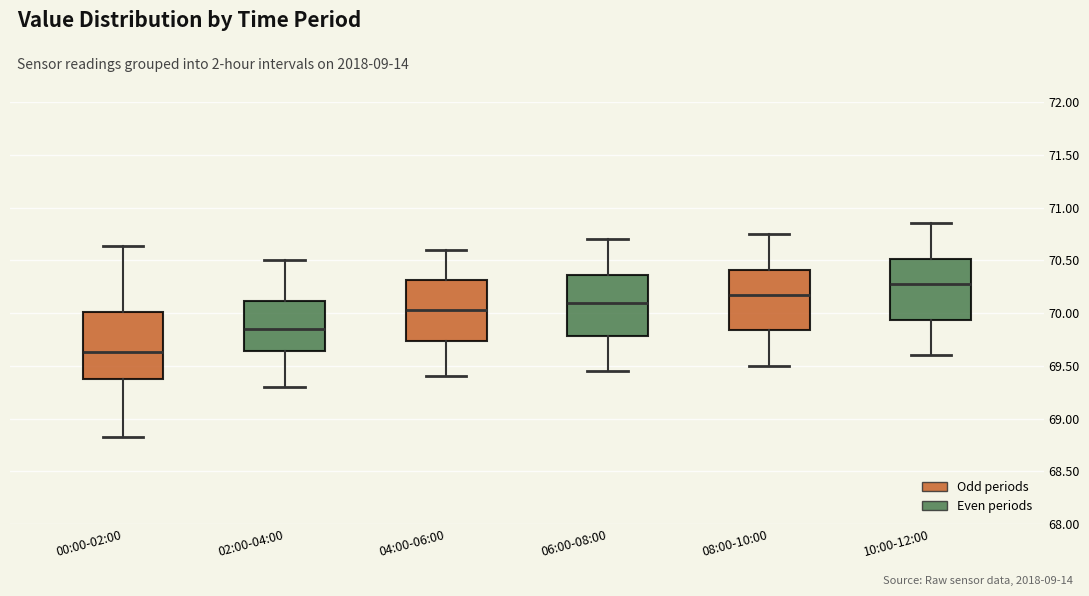

Reading left to right, read every box against the y-axis: the position of its median line, the range the box covers, and the ends of its whiskers. The values are not printed on the chart, so give them approximately, as read against the axis.

00:00-02:00: median 69.65, box 69.40 to 70.00, whiskers 68.85 to 70.65
02:00-04:00: median 69.85, box 69.65 to 70.10, whiskers 69.30 to 70.50
04:00-06:00: median 70.05, box 69.75 to 70.30, whiskers 69.40 to 70.60
06:00-08:00: median 70.10, box 69.80 to 70.35, whiskers 69.45 to 70.70
08:00-10:00: median 70.20, box 69.85 to 70.40, whiskers 69.50 to 70.75
10:00-12:00: median 70.30, box 69.95 to 70.50, whiskers 69.60 to 70.85